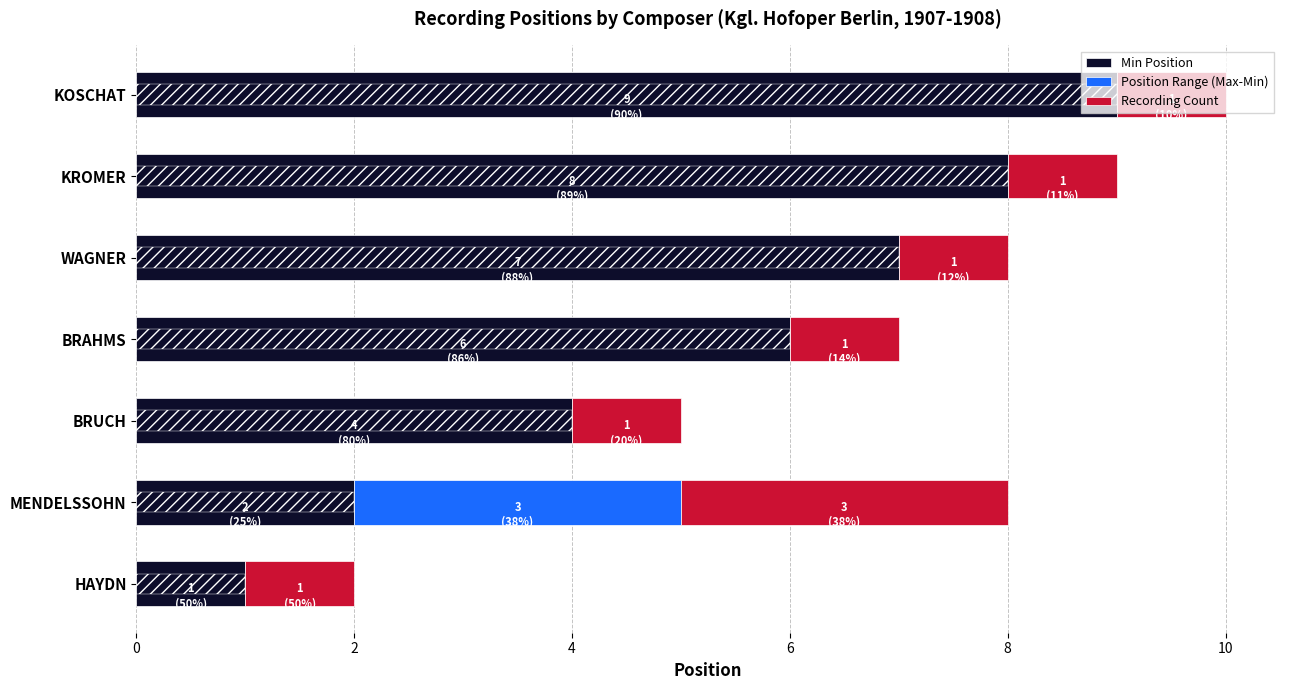

True or false: Min Position has a value of 6 at BRAHMS.

True